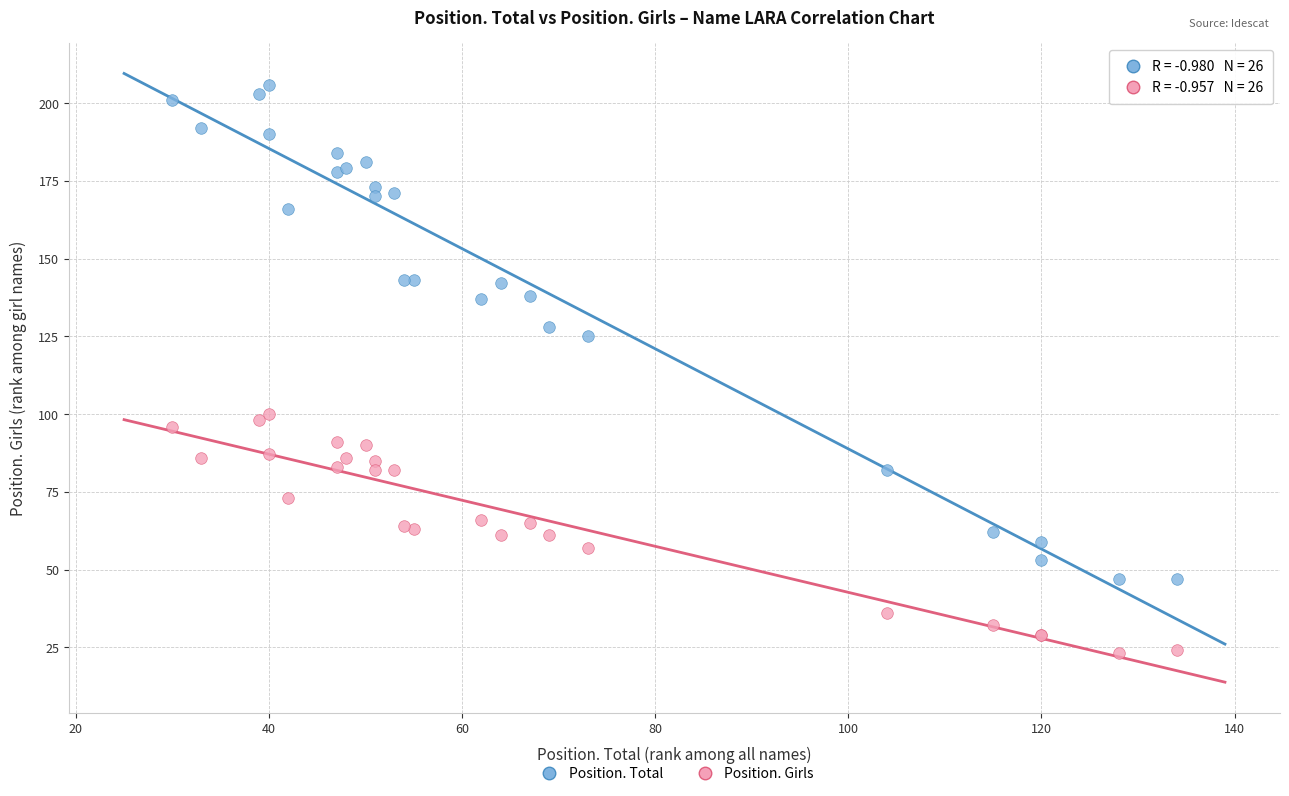

Which series has the largest Y range (max minus min)?

Position. Total